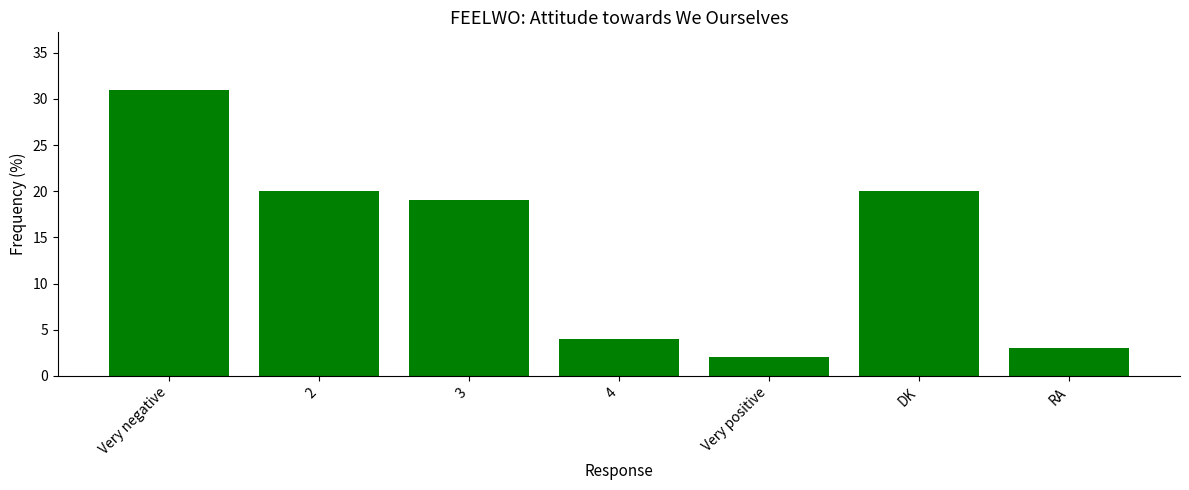

The chart shows a value of 20 at 2. True or false?

True